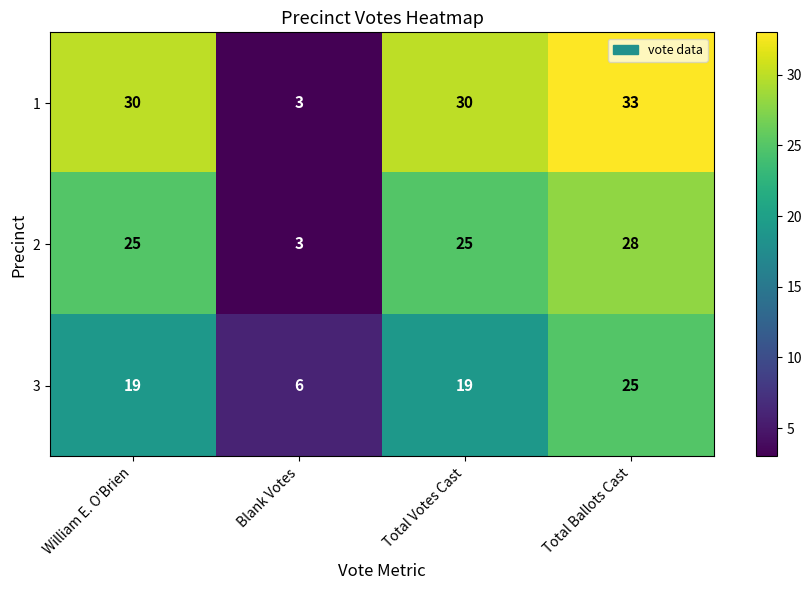

List the series in order of their peak value, highest first.

1, 2, 3